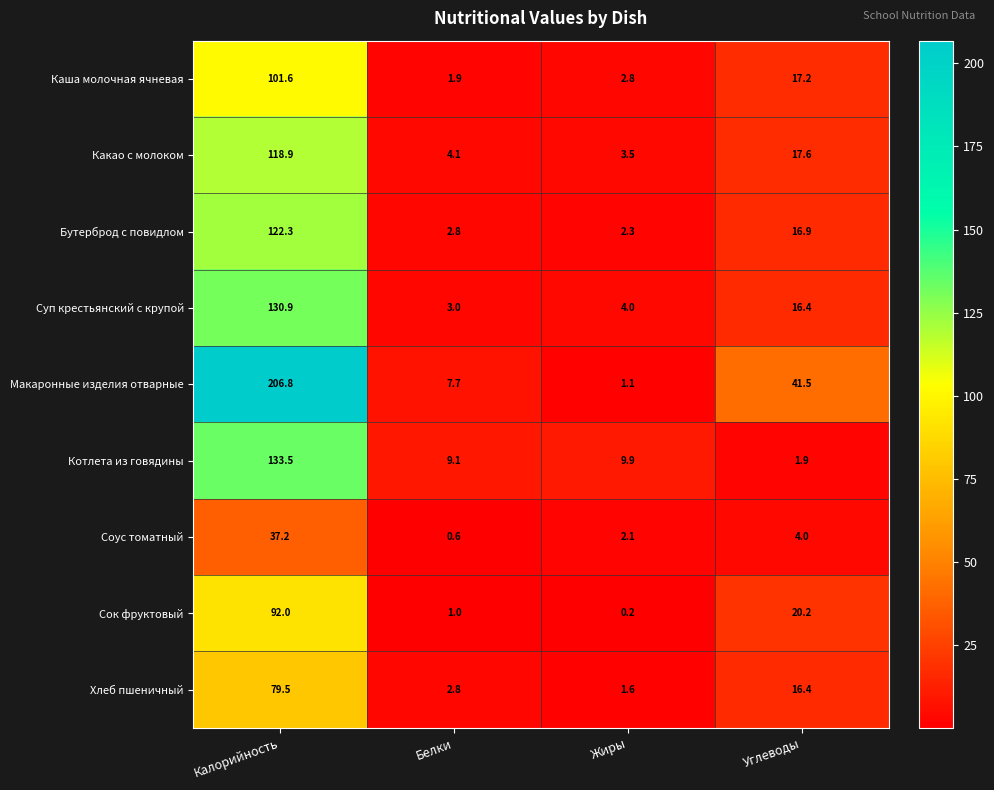

At which label does Котлета из говядины first exceed 9?

Калорийность